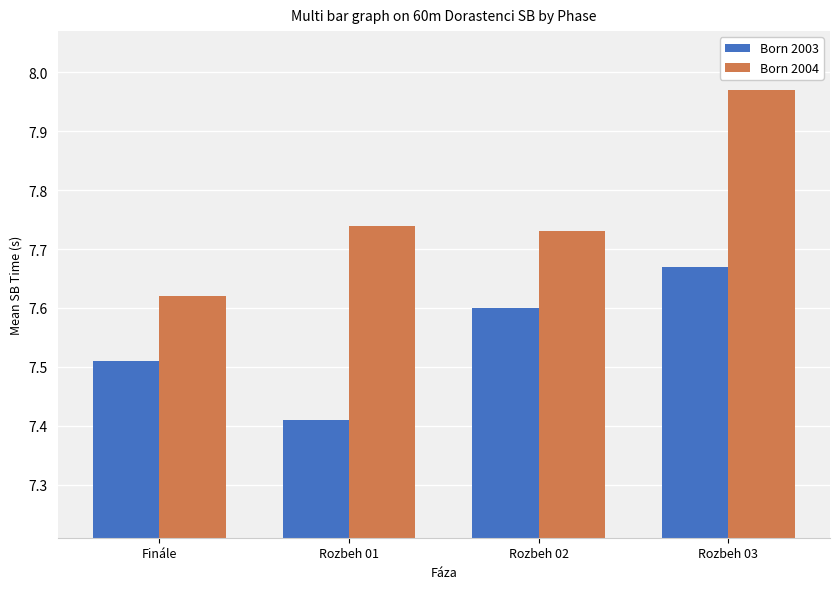

Which series changed the most between Finále and Rozbeh 02?

Born 2004